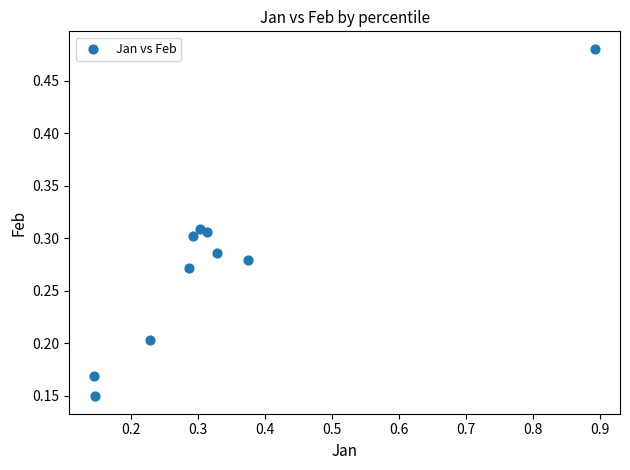

What is the range of X values (max minus min)?

0.7